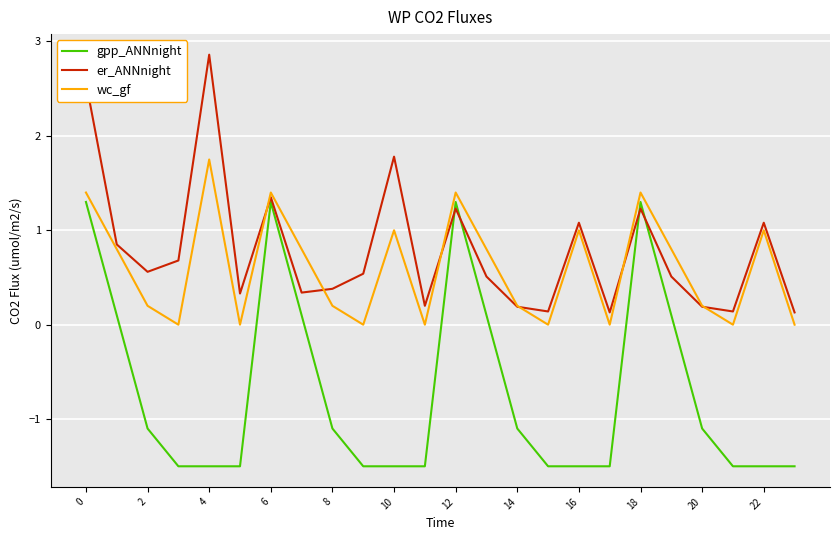

Which series has the largest total across all categories?

er_ANNnight